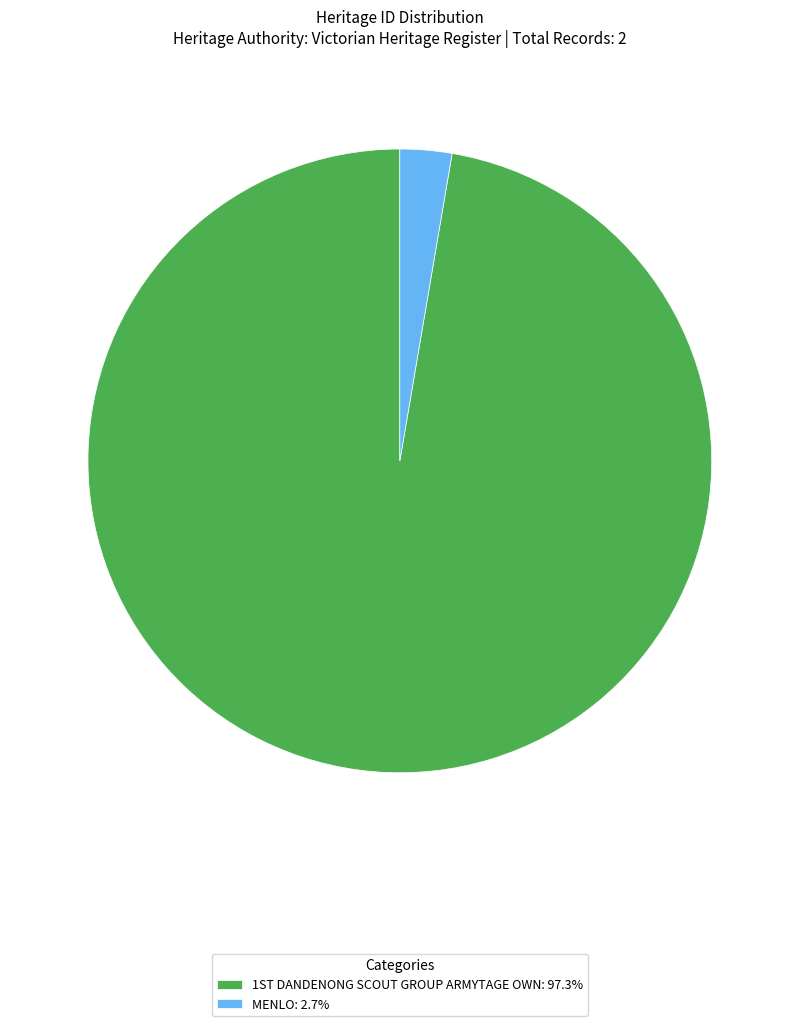

Which category has the biggest portion of the pie?

1ST DANDENONG SCOUT GROUP ARMYTAGE OWN